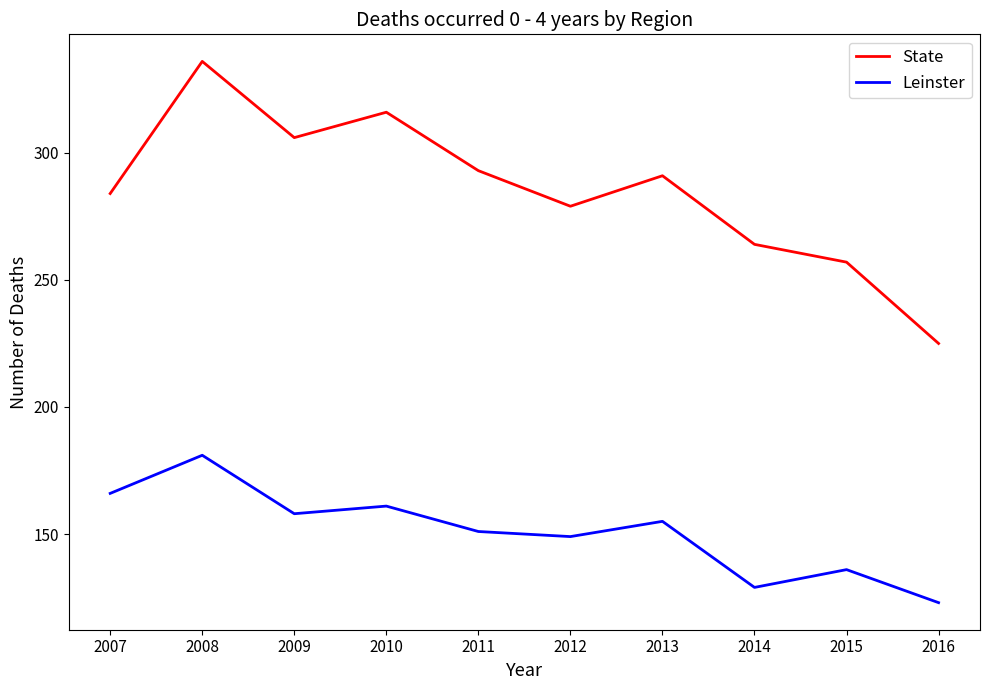

What is the total value across all series at 2016?

348